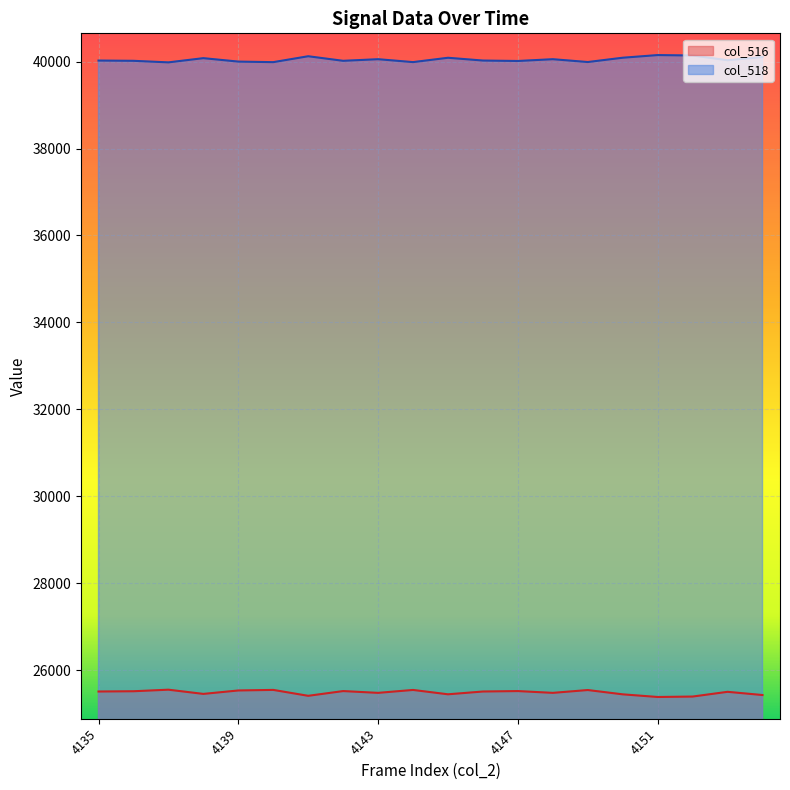

What is the value of the col_518 point at the 13th from the left?

40014